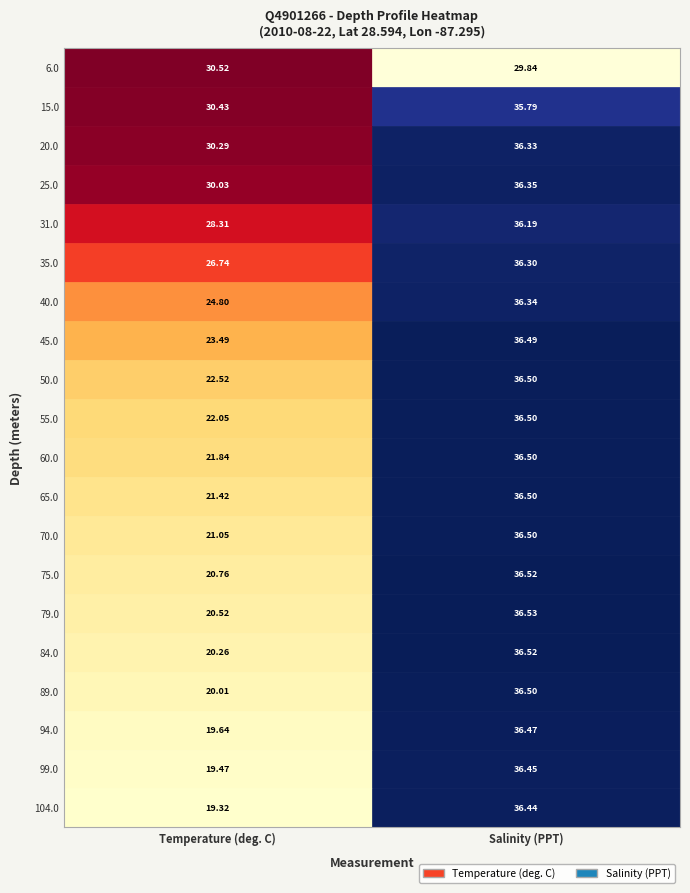

What is the maximum value shown in the chart?

36.5